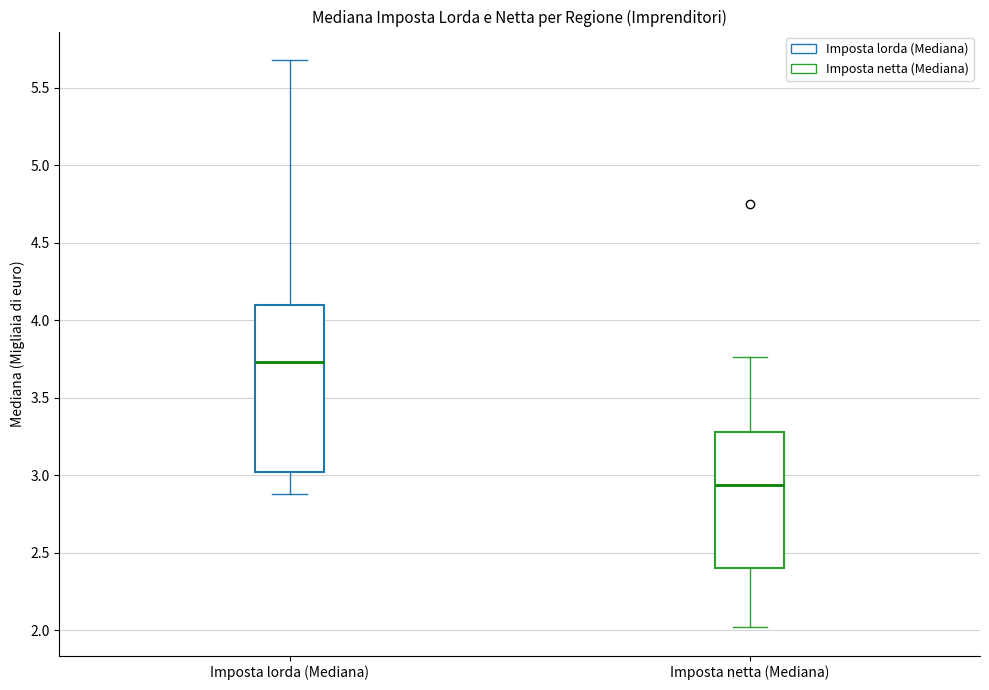

Reading left to right, transcribe this box plot: for each box, give where its median line is, the range the box spans, and where its two whiskers end, as read against the y-axis. The values are not printed on the chart, so give them approximately, as read against the axis.

Imposta lorda (Mediana): median 3.75, box 3.00 to 4.10, whiskers 2.90 to 5.70
Imposta netta (Mediana): median 2.95, box 2.40 to 3.30, whiskers 2.00 to 3.75